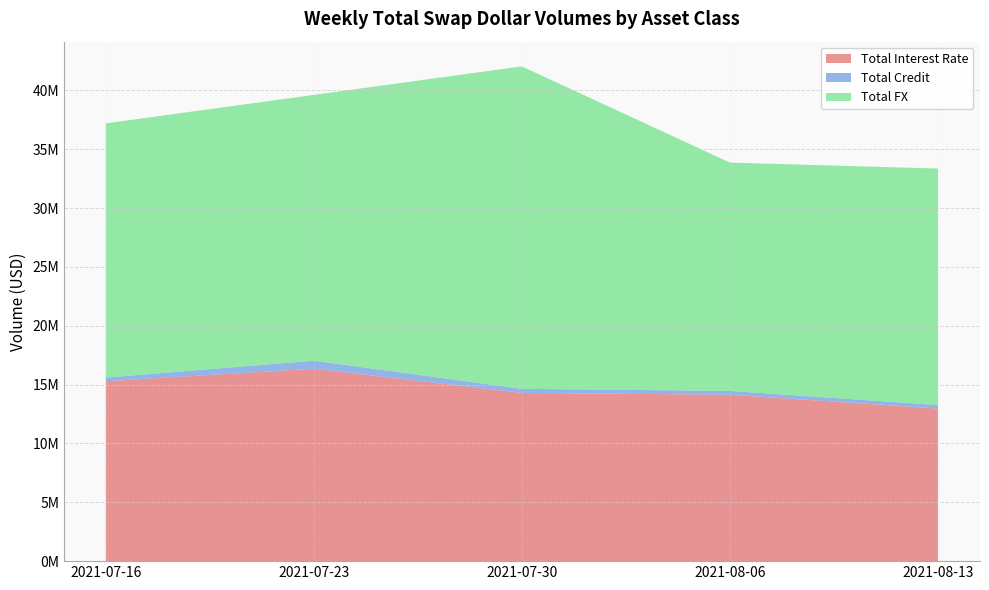

Reading left to right, list all the values displayed in this chart.

Total Interest Rate: 2021-07-16=15289001	2021-07-23=16349716	2021-07-30=14297280	2021-08-06=14142453	2021-08-13=12970214
Total Credit: 2021-07-16=304961	2021-07-23=684935	2021-07-30=344826	2021-08-06=321704	2021-08-13=294988
Total FX: 2021-07-16=21605312	2021-07-23=22585677	2021-07-30=27399333	2021-08-06=19404631	2021-08-13=20096328